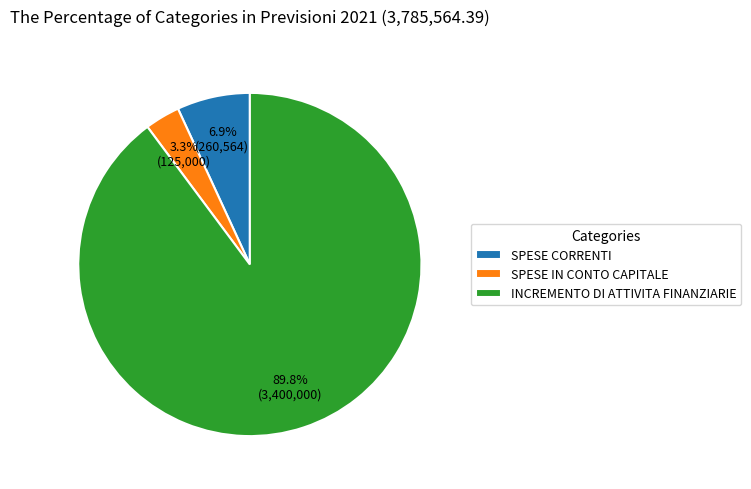

Does SPESE IN CONTO CAPITALE represent more than half of the total?

No